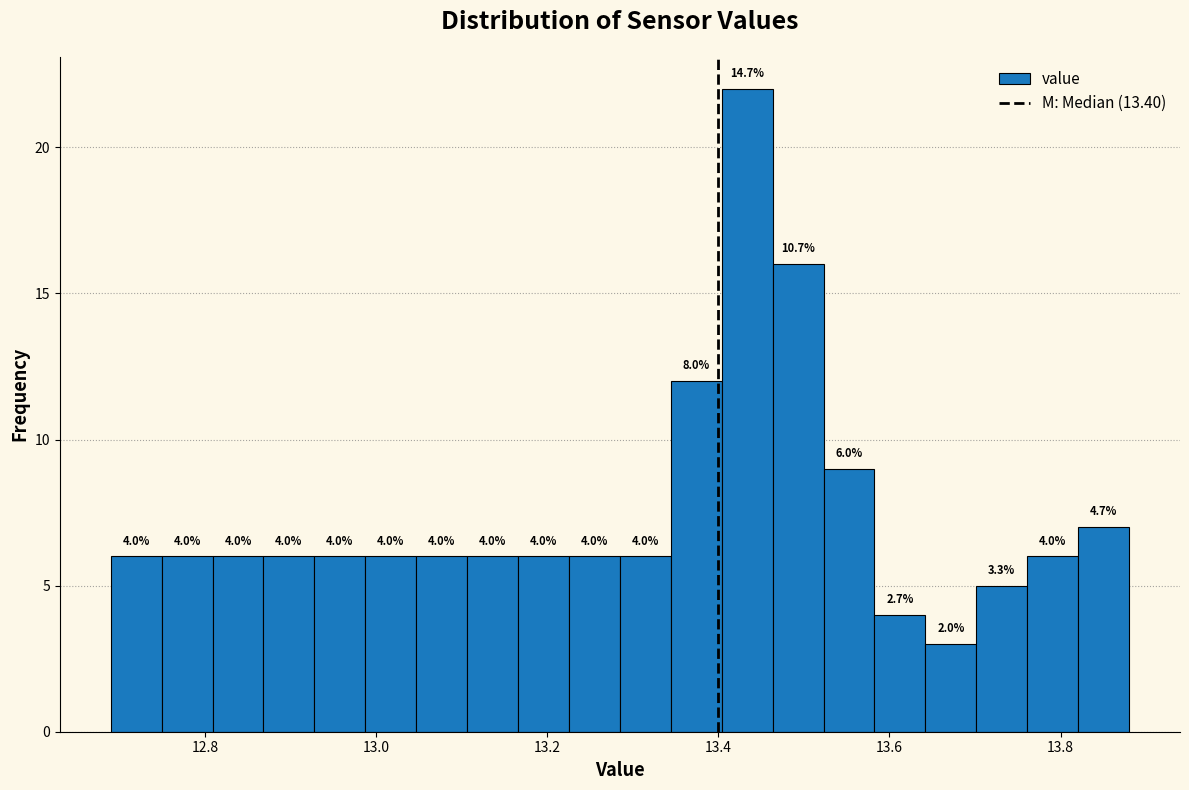

Around what value on the x-axis is the tallest bar? Give the approximate position of its centre, as read against the axis.

13.44